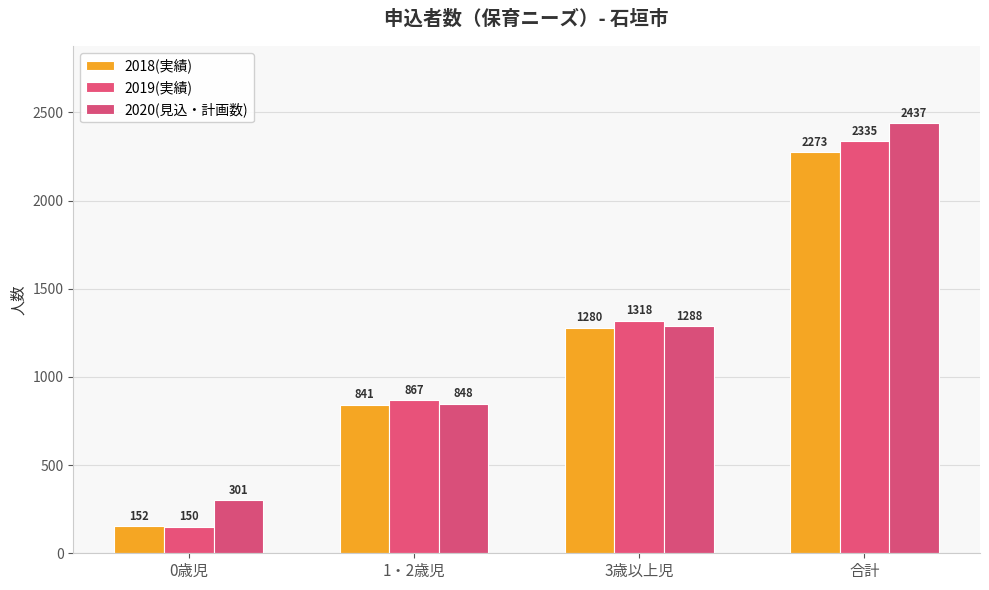

How many bars are there in each group?

3